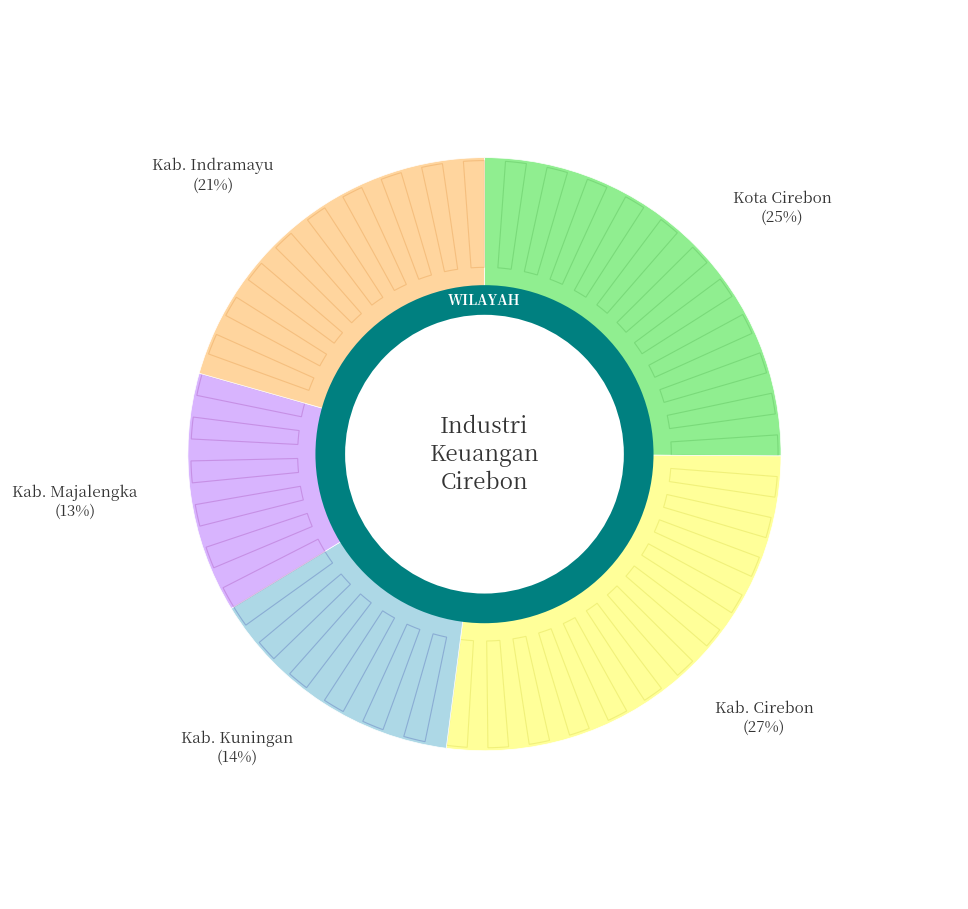

How many segments does this pie chart have?

5